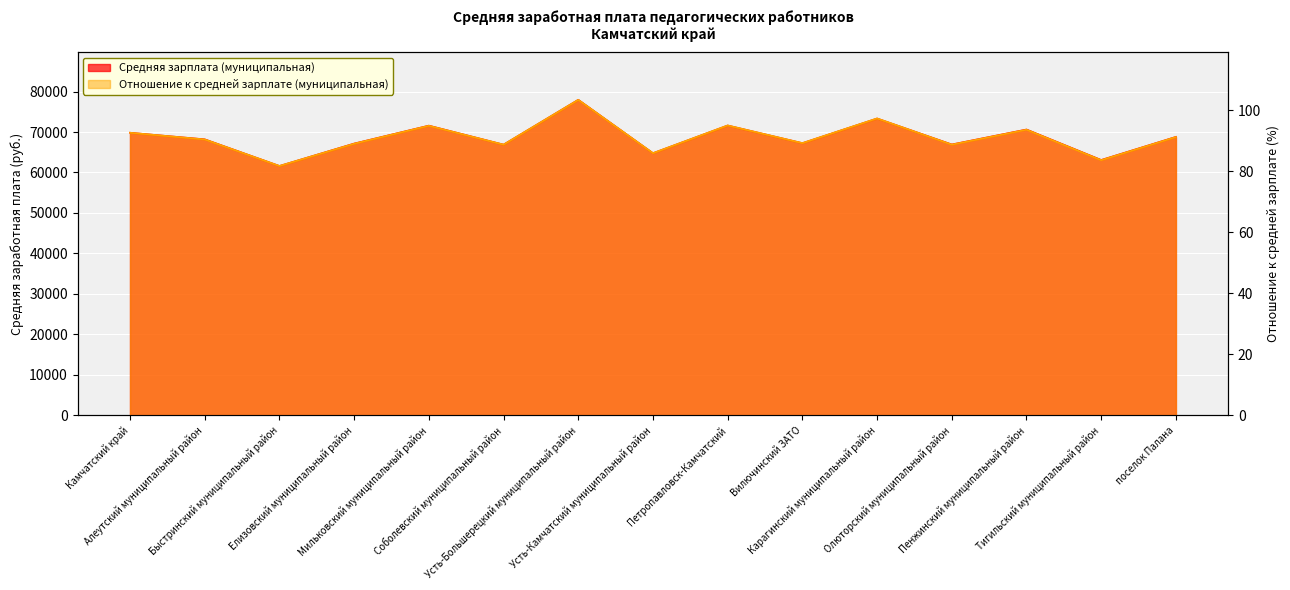

List the series in order of their peak value, lowest first.

Отношение к средней зарплате (муниципальная), Средняя зарплата (муниципальная)